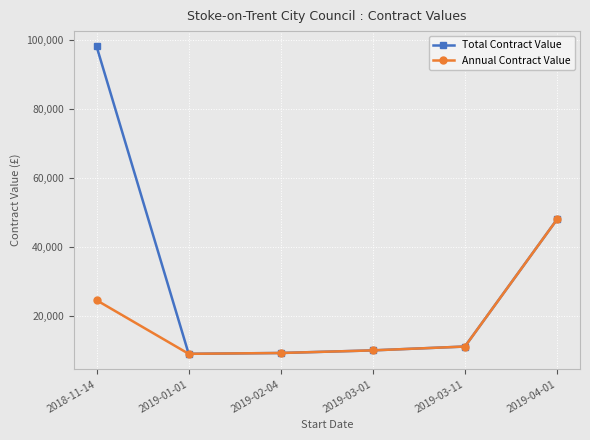

What is the maximum value for Total Contract Value?

98223.2